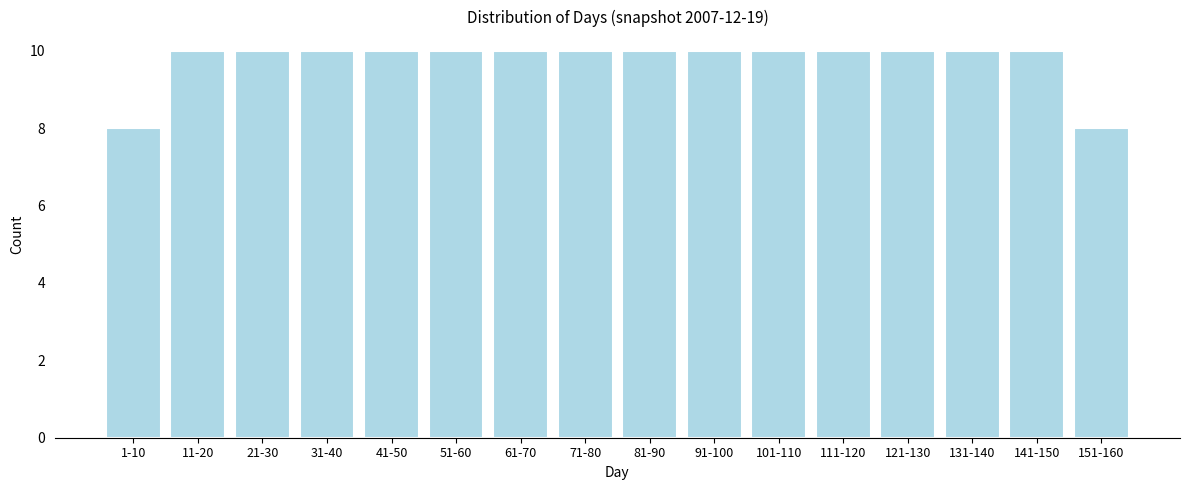

Reading left to right, list all the values displayed in this chart.

8	10	10	10	10	10	10	10	10	10	10	10	10	10	10	8